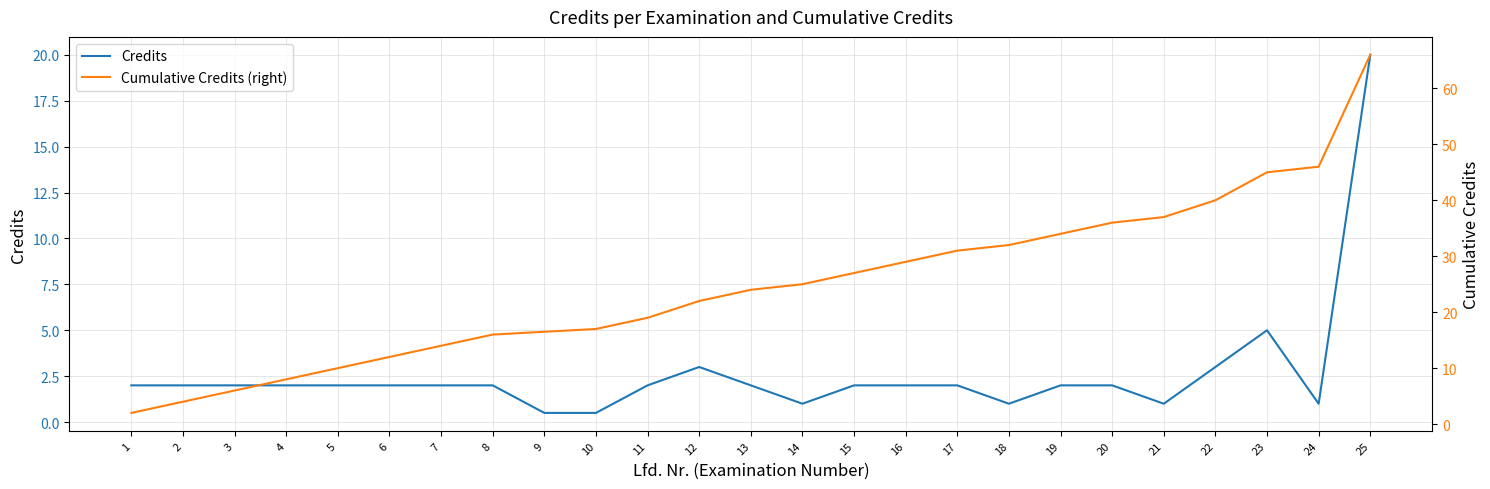

List the series in order of their peak value, highest first.

Cumulative Credits (right), Credits